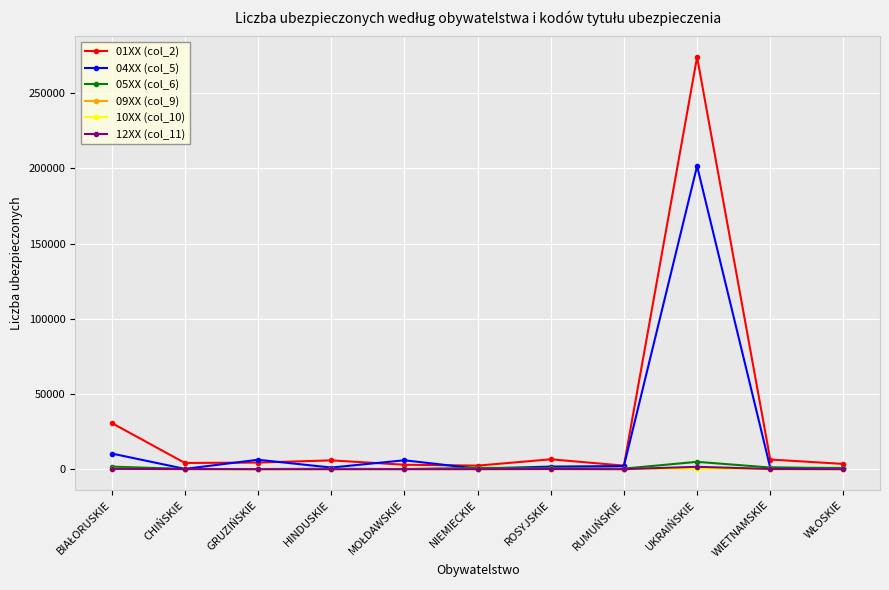

Which series has the widest spread of values?

01XX (col_2)